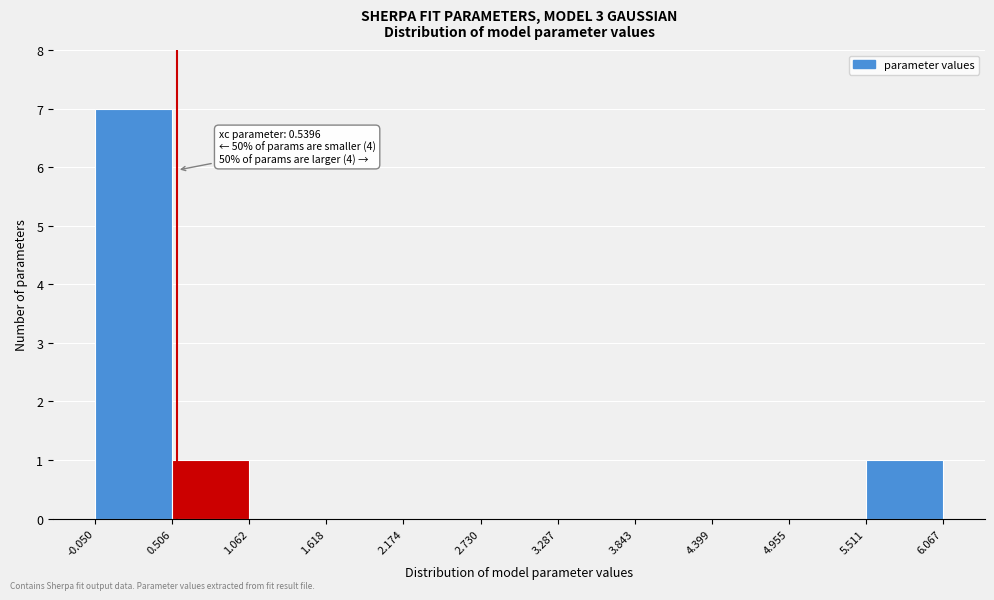

Over which range of the x-axis is the bar tallest?

-0.050 to 0.506